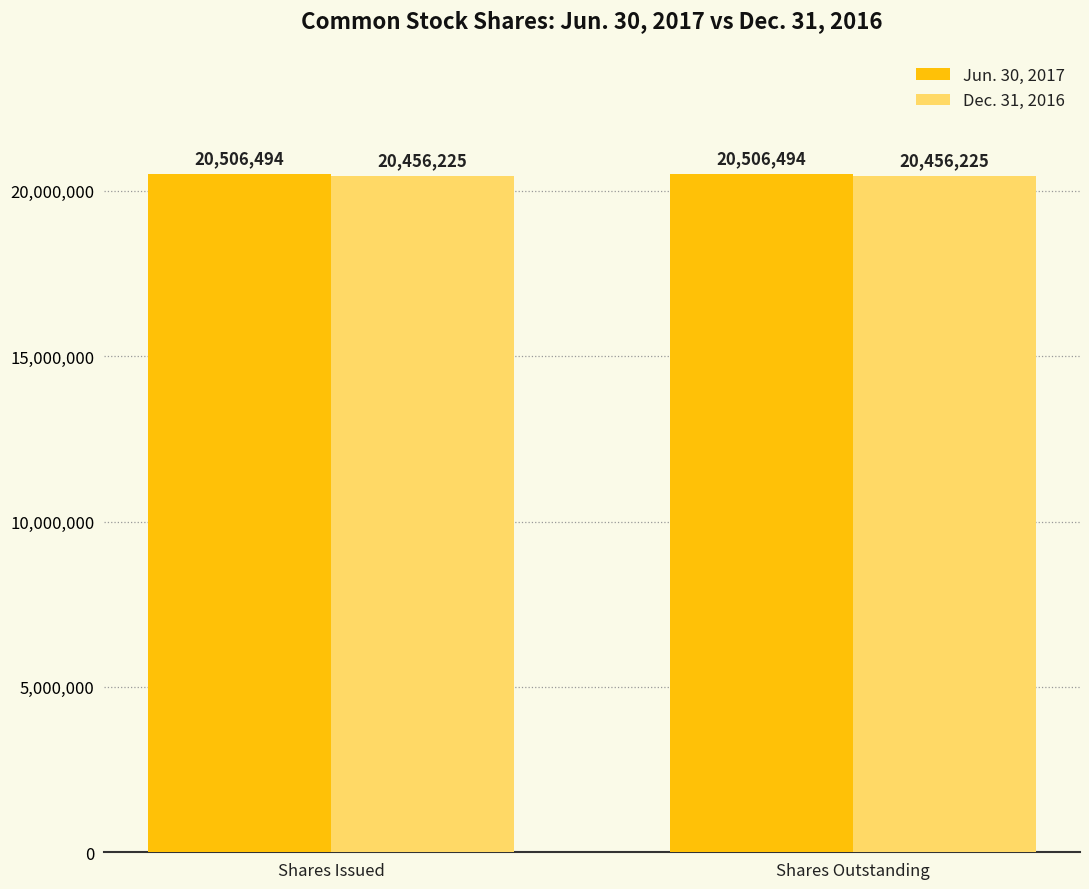

What is the sum of the Dec. 31, 2016 values at Shares Outstanding and Shares Issued?

40912450